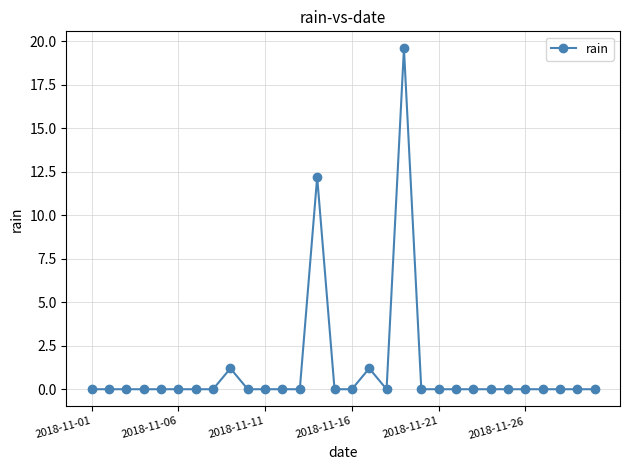

What is the maximum value shown in the chart?

19.6